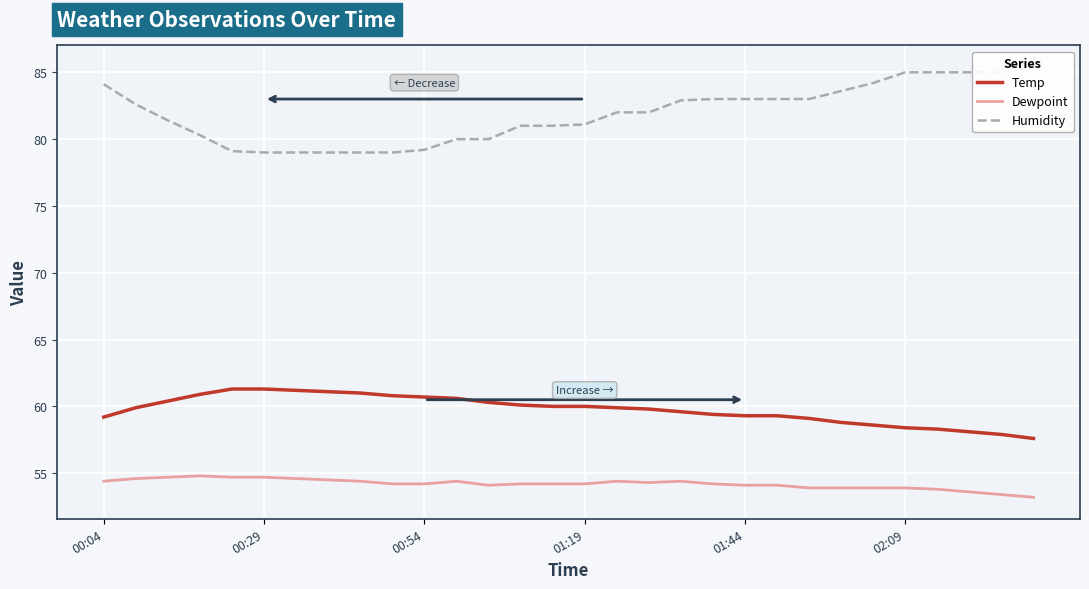

What is the sum of the Dewpoint values at 24 and 00:04?

108.3